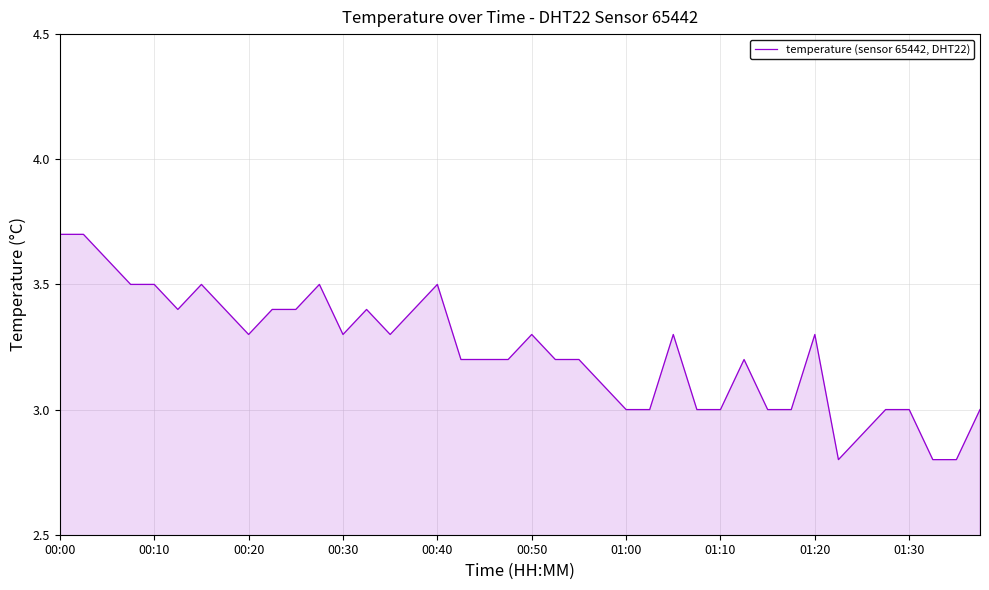

What is the difference between the maximum and minimum values?

0.9